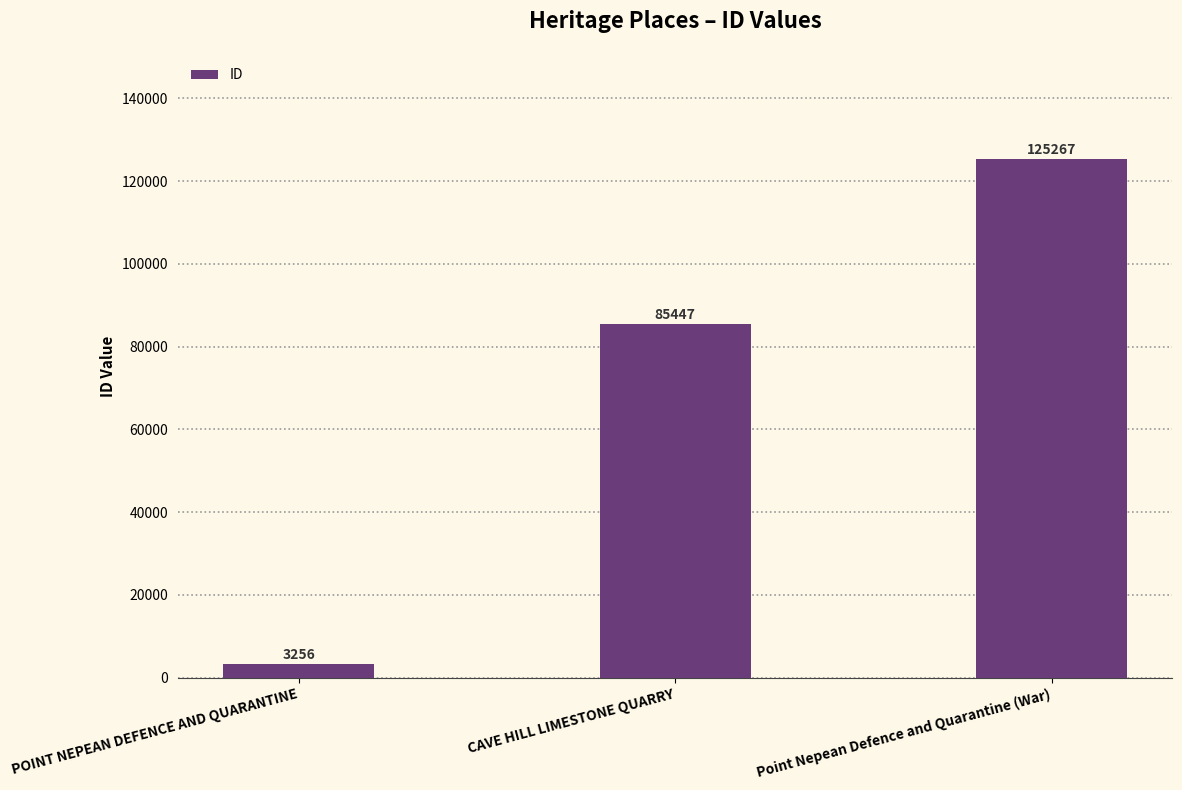

Reading left to right, transcribe all the data shown in this chart.

3256	85447	125267